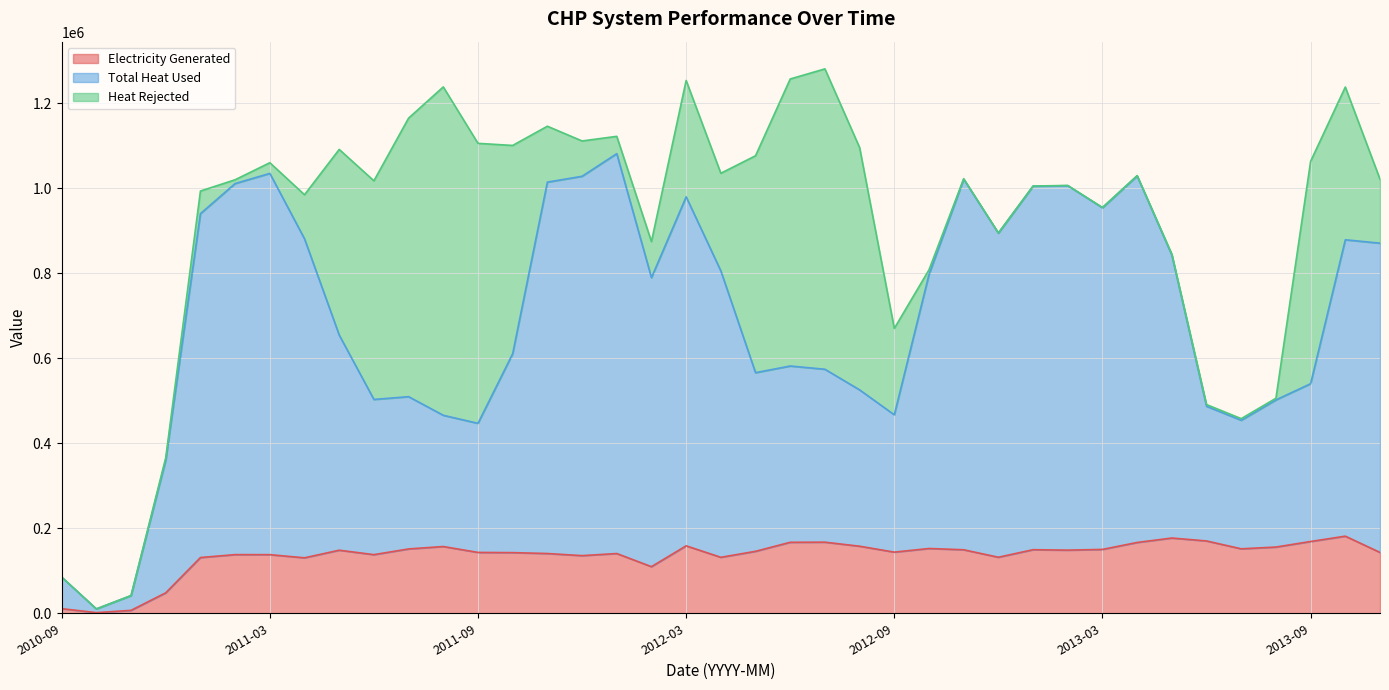

What is the highest value of the Electricity Generated series?

181491.4